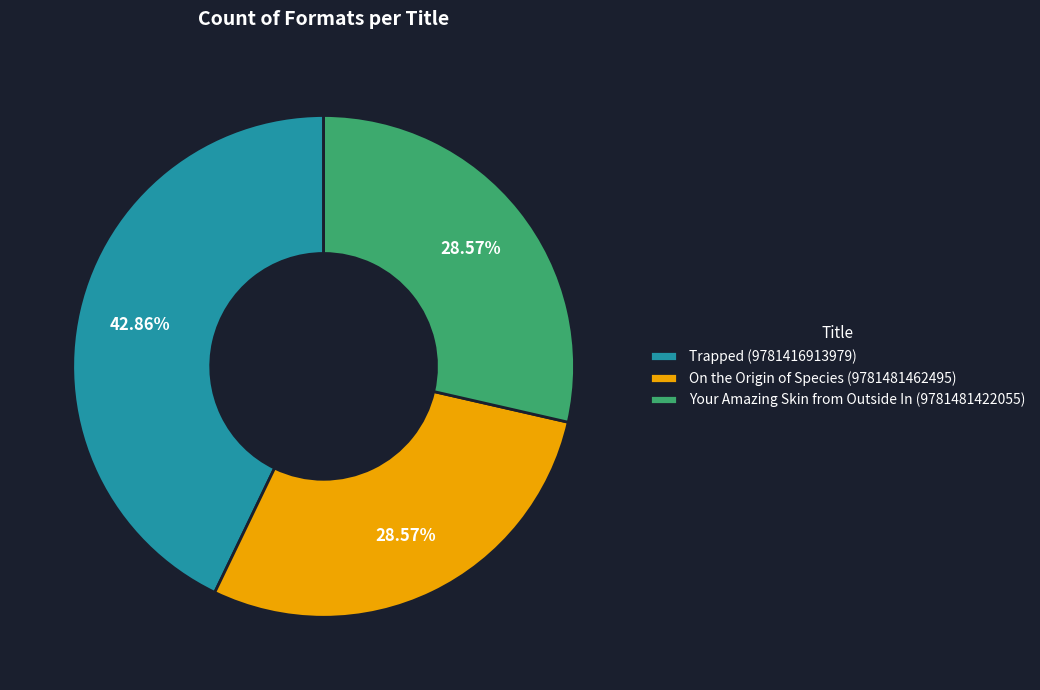

Count the number of slices in the pie.

3